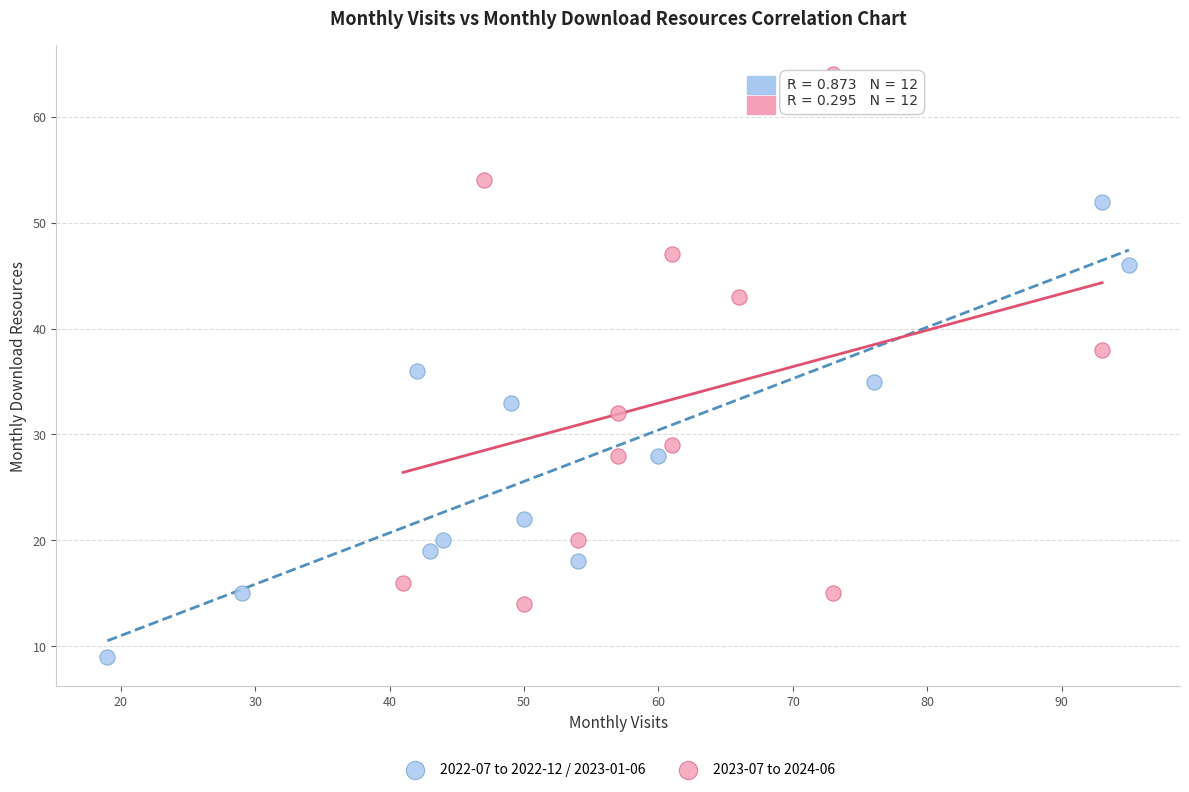

Which series has the largest Y range (max minus min)?

2023-07 to 2024-06